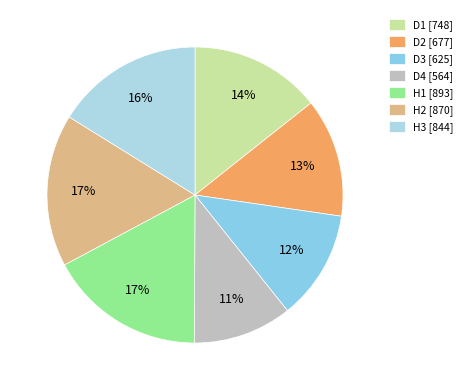

To the nearest percent, what is the difference between the D4 and H3 slice percentages?

5%